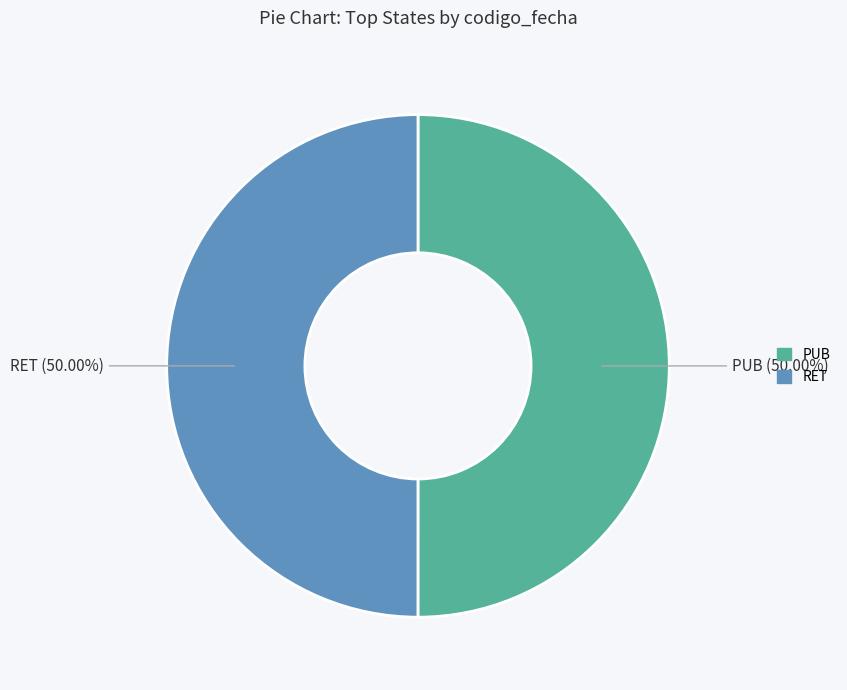

The RET slice represents 50% of the pie. True or false?

True